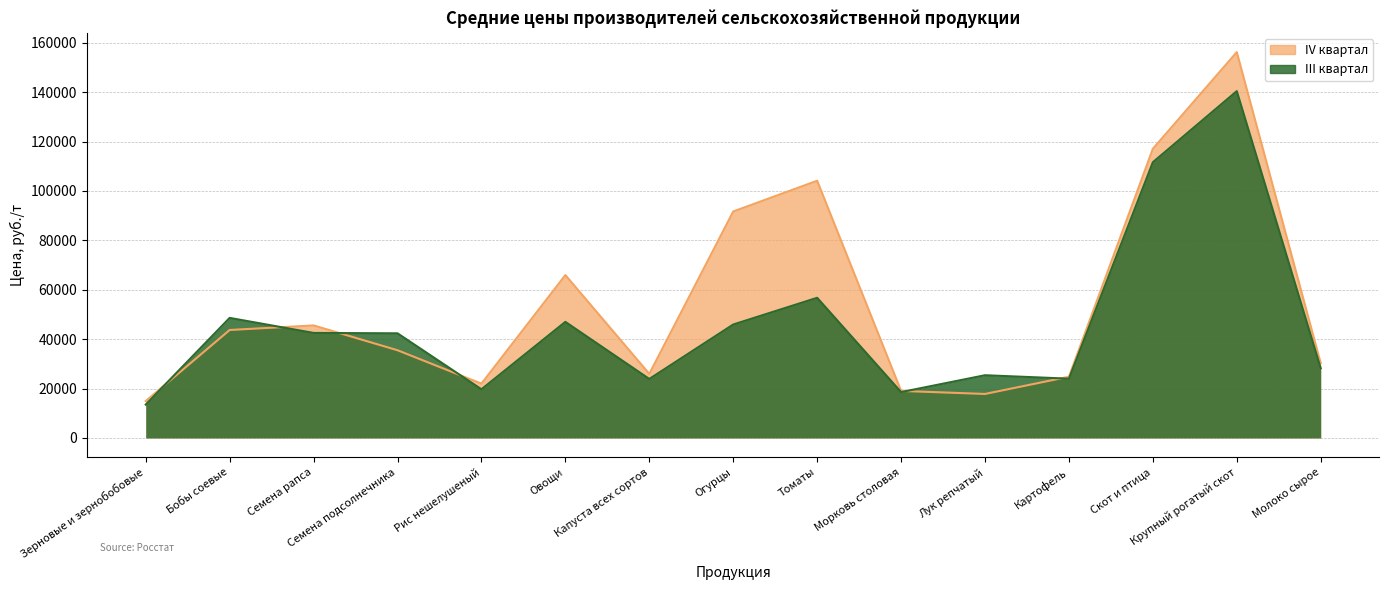

At Зерновые и зернобобовые, list the series in order from largest to smallest.

IV квартал, III квартал